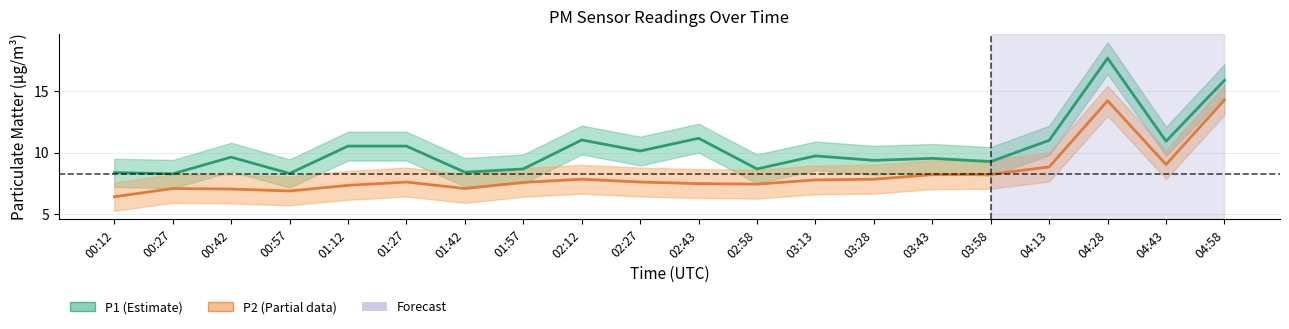

True or false: P2 and P1 intersect in this chart.

False